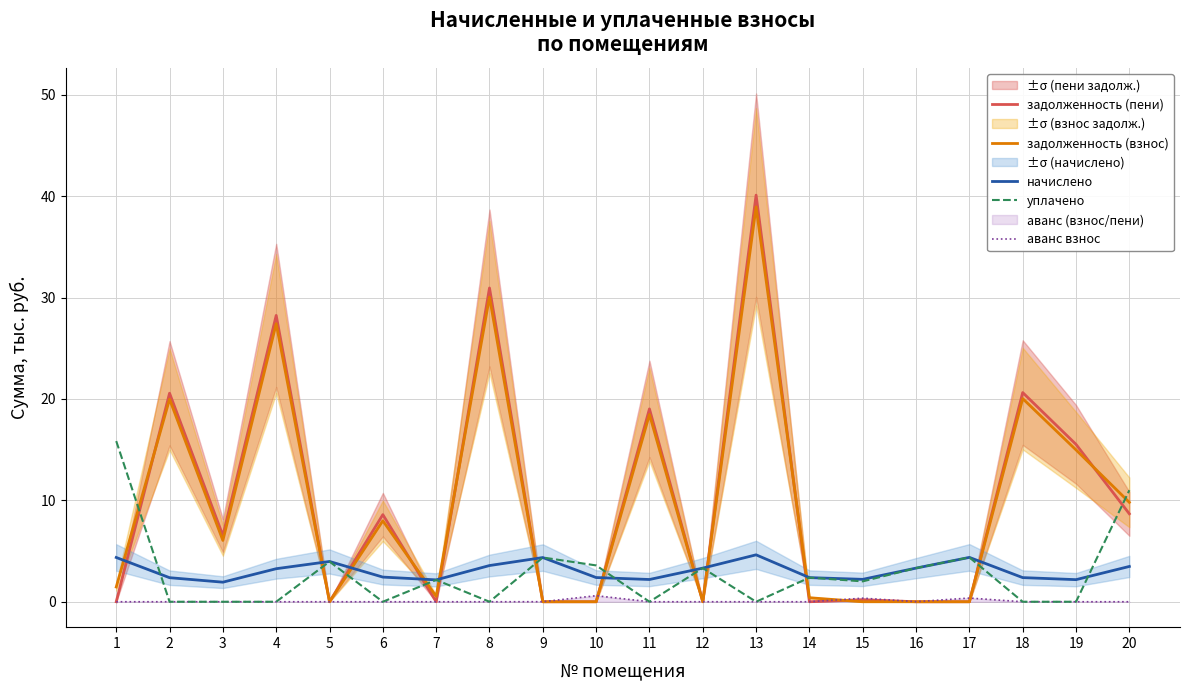

After their last crossing, which series has the higher values: уплачено or задолженность (взнос)?

уплачено